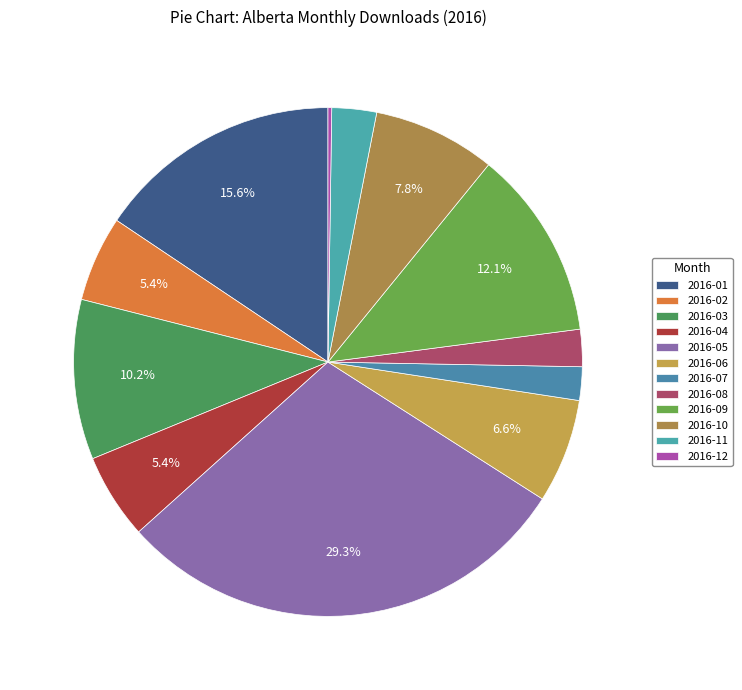

Which category has the biggest portion of the pie?

2016-05